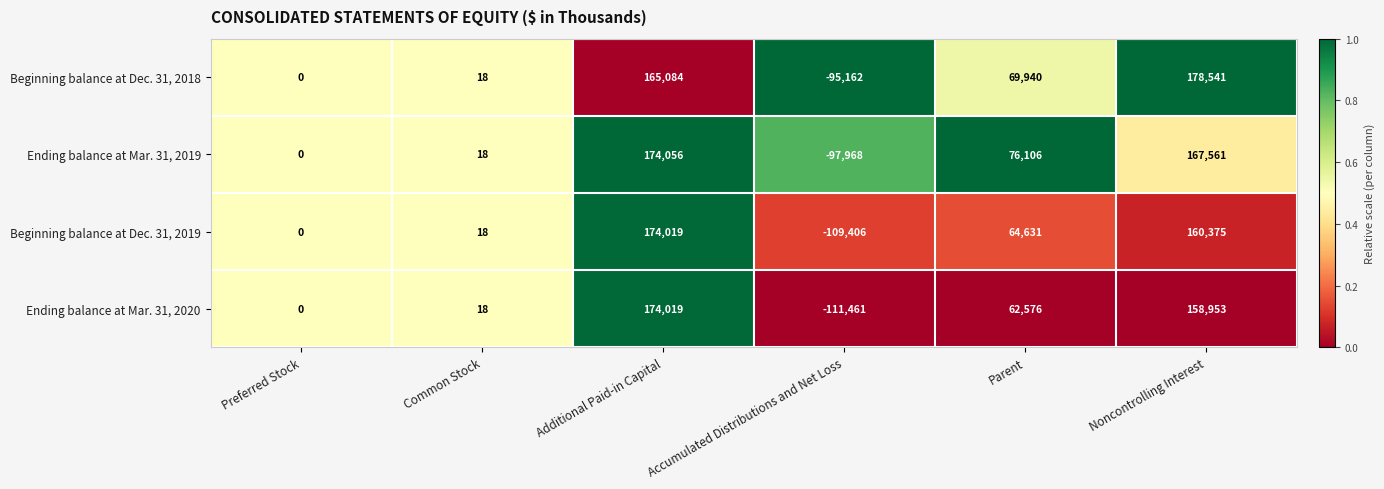

Is the value of Beginning balance at Dec. 31, 2019 at Parent greater than the value of Beginning balance at Dec. 31, 2018 at Accumulated Distributions and Net Loss?

Yes